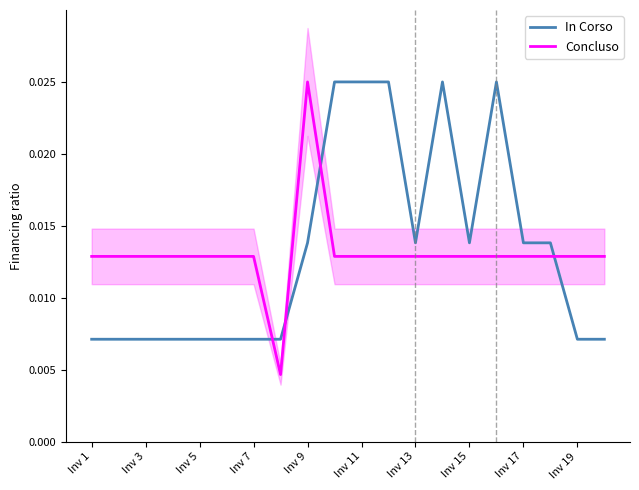

Rank the series at 17 from lowest to highest value.

Concluso, In Corso